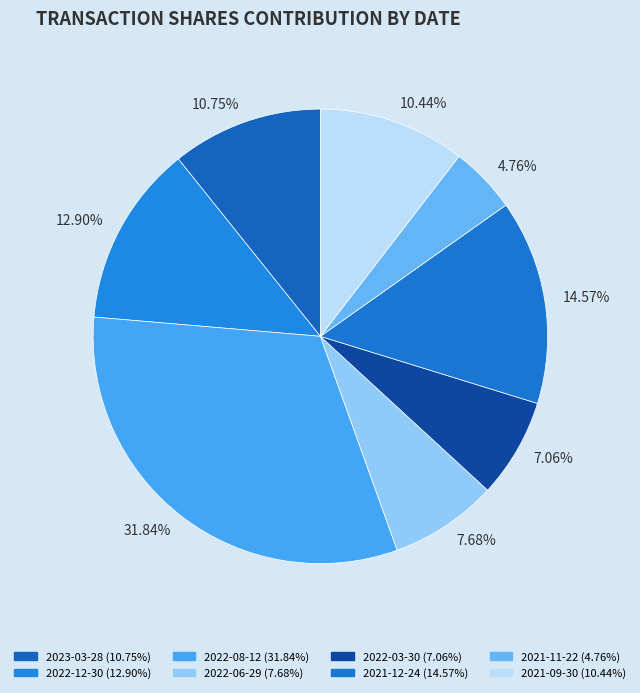

What percentage do 2023-03-28 and 2021-12-24 together represent?

25.3%